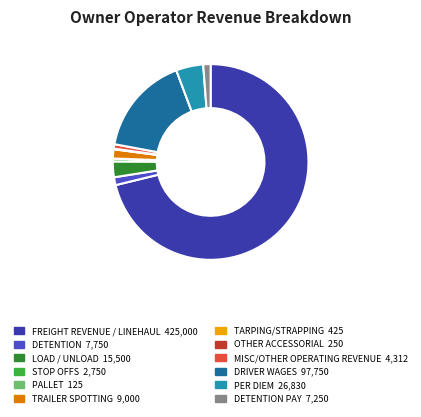

Is there any slice that represents more than half of the pie?

Yes